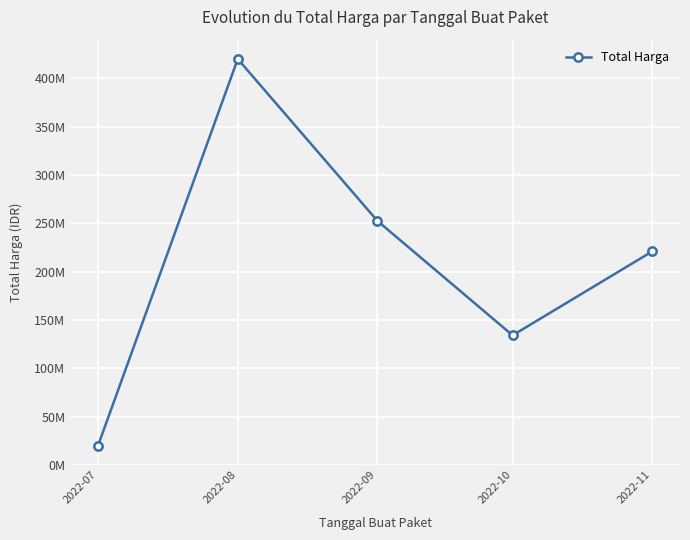

How many lines are shown in the chart?

1